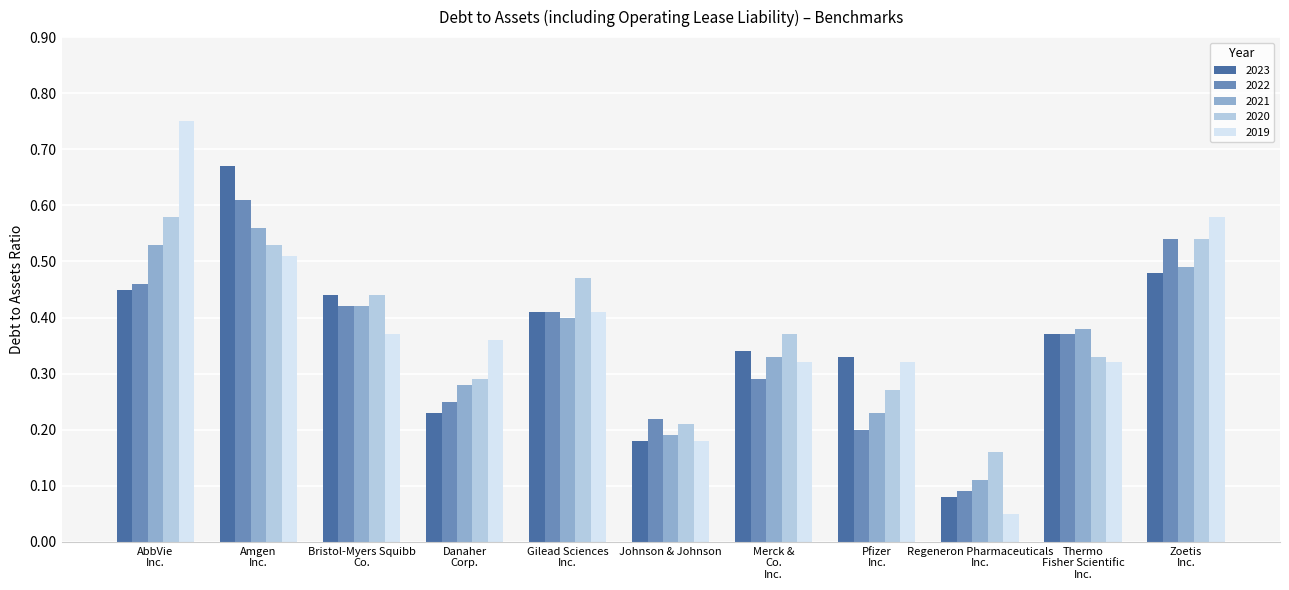

What is the sum of all 2023 values?

4.0